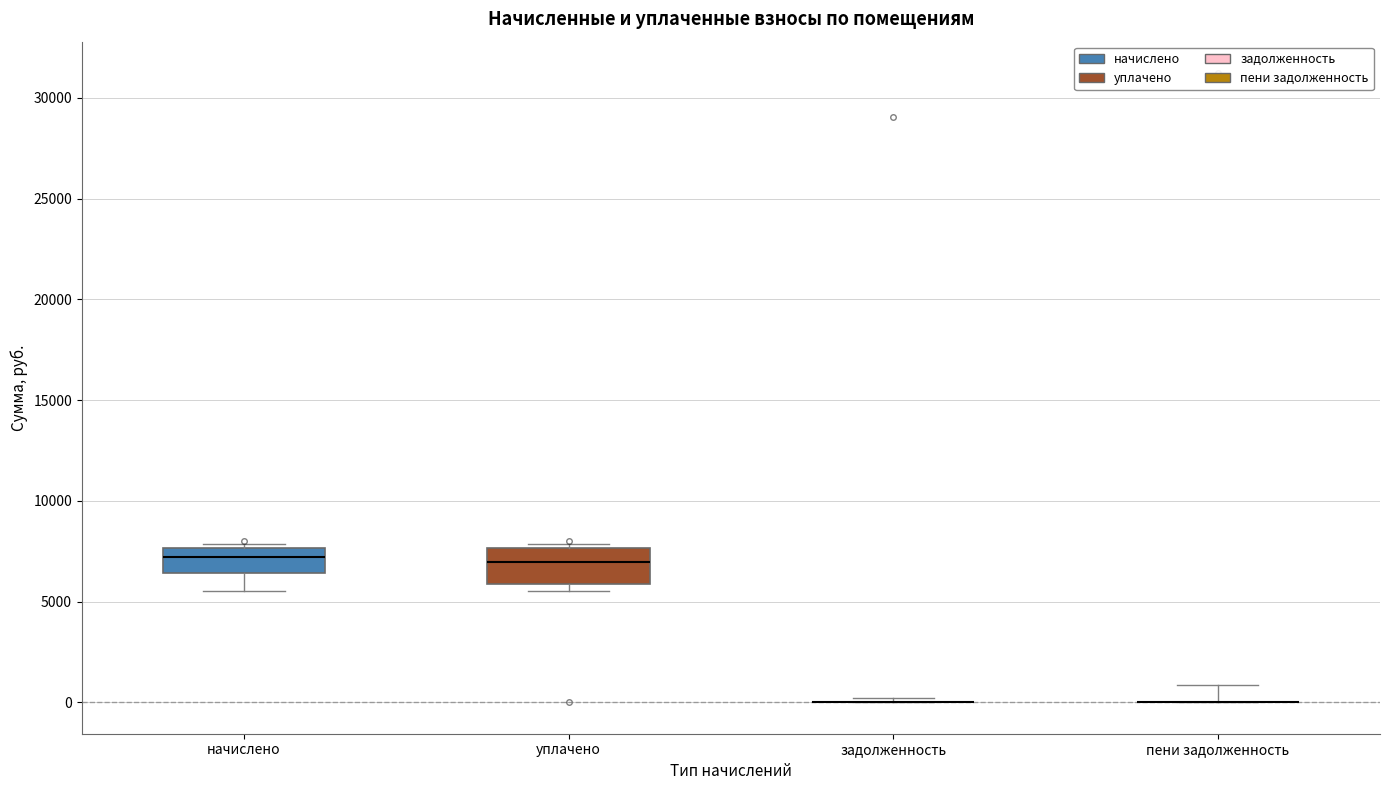

Reading left to right, read every box against the y-axis: the position of its median line, the range the box covers, and the ends of its whiskers. The values are not printed on the chart, so give them approximately, as read against the axis.

начислено: median 7000, box 6500 to 7500, whiskers 5500 to 8000
уплачено: median 7000, box 6000 to 7500, whiskers 5500 to 8000
задолженность: box collapsed to a line at 0, whiskers 0 to 0
пени задолженность: box collapsed to a line at 0, whiskers 0 to 1000